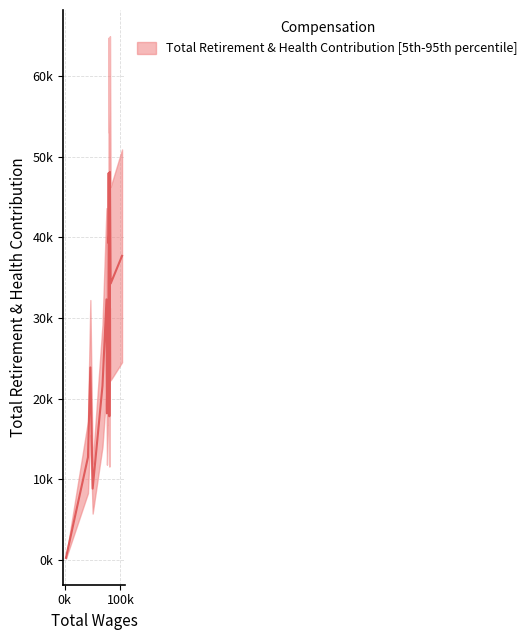

What is the smallest value displayed?

264